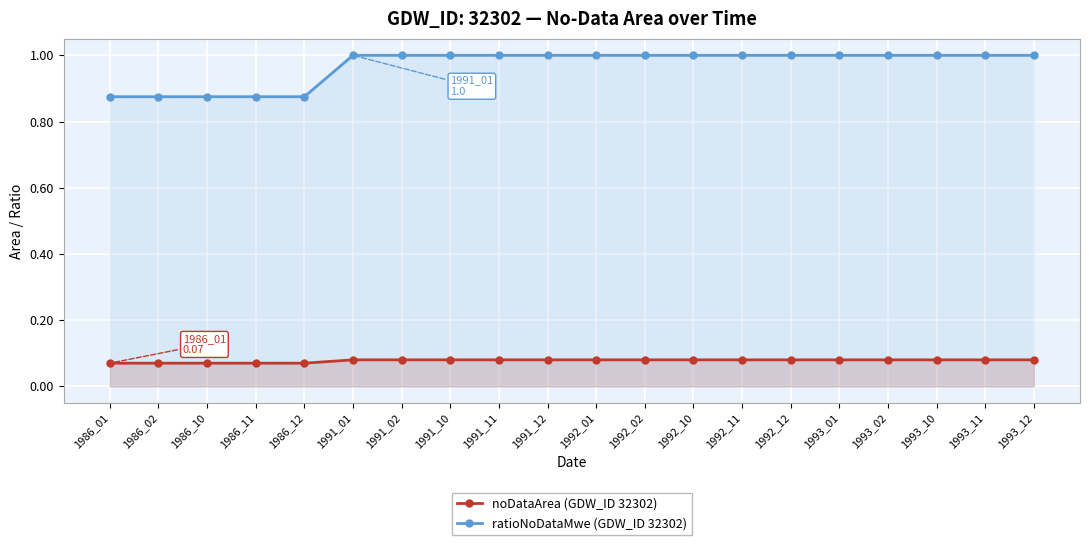

Which series has the largest total across all categories?

ratioNoDataMwe